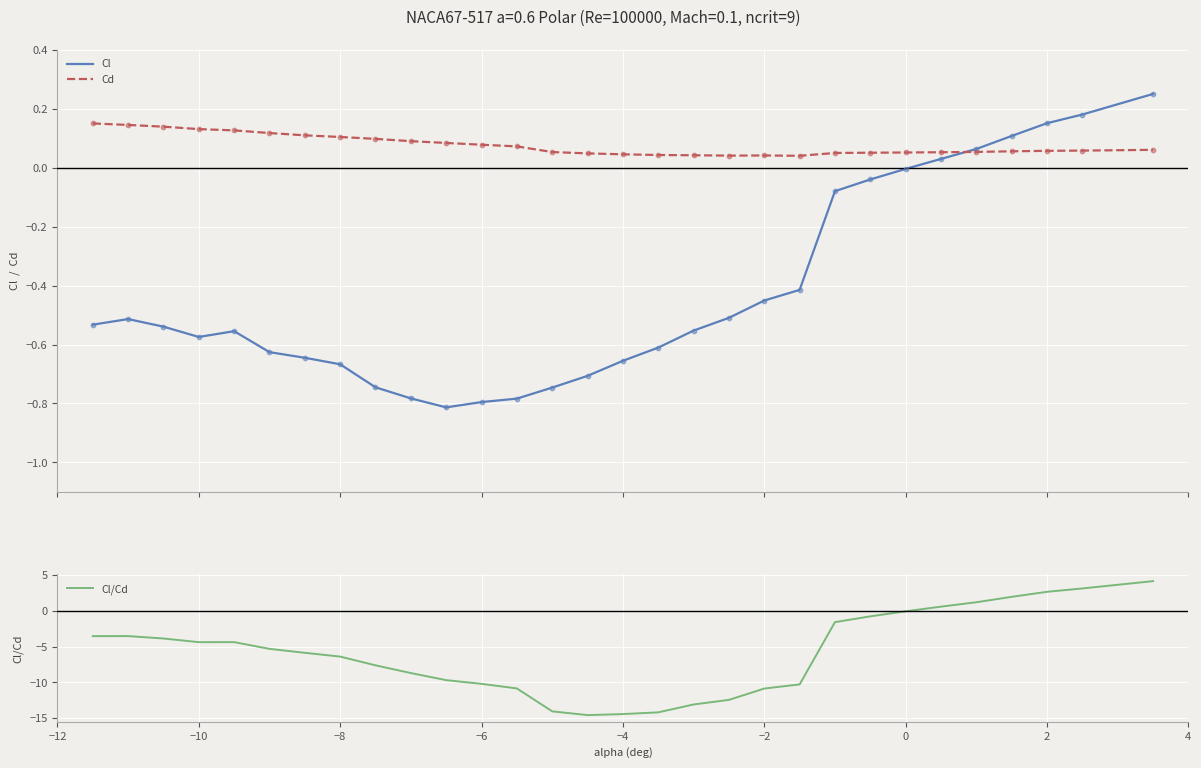

At how many categories does at least one series exceed -6?

30